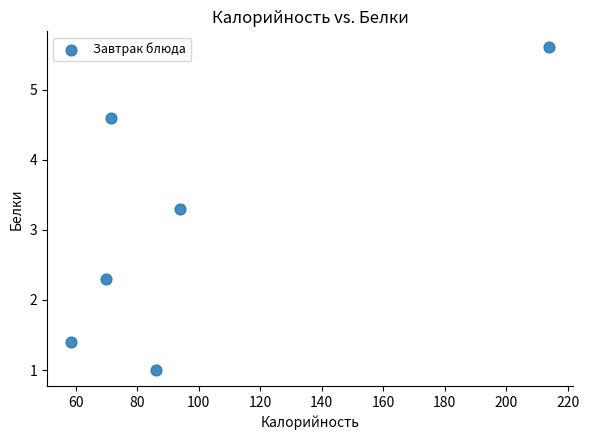

What is the range of Y values (max minus min)?

4.6